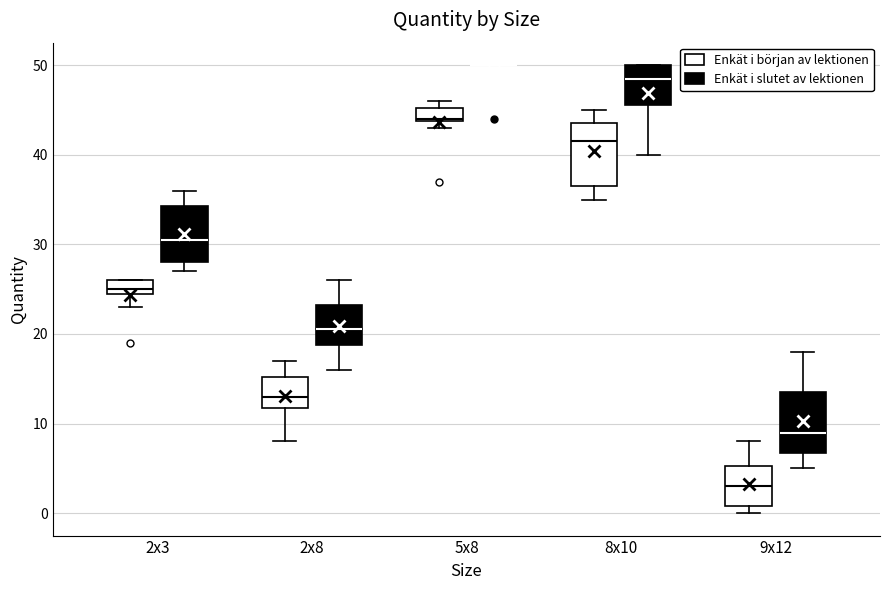

Reading left to right, read every box against the y-axis: the position of its median line, the range the box covers, and the ends of its whiskers. The values are not printed on the chart, so give them approximately, as read against the axis.

2x3 (Enkät i början av lektionen): median 25 (just above the box's lower edge), box 25 to 26, whiskers 23 to 26
2x3 (Enkät i slutet av lektionen): median 31, box 28 to 34, whiskers 27 to 36
2x8 (Enkät i början av lektionen): median 13, box 12 to 15, whiskers 8 to 17
2x8 (Enkät i slutet av lektionen): median 21, box 19 to 23, whiskers 16 to 26
5x8 (Enkät i början av lektionen): median 44, box 44 to 45, whiskers 43 to 46
5x8 (Enkät i slutet av lektionen): box collapsed to a line at 50, whiskers 50 to 50
8x10 (Enkät i början av lektionen): median 42, box 37 to 44, whiskers 35 to 45
8x10 (Enkät i slutet av lektionen): median 49, box 46 to 50, whiskers 40 to 50
9x12 (Enkät i början av lektionen): median 3, box 1 to 5, whiskers 0 to 8
9x12 (Enkät i slutet av lektionen): median 9, box 7 to 14, whiskers 5 to 18